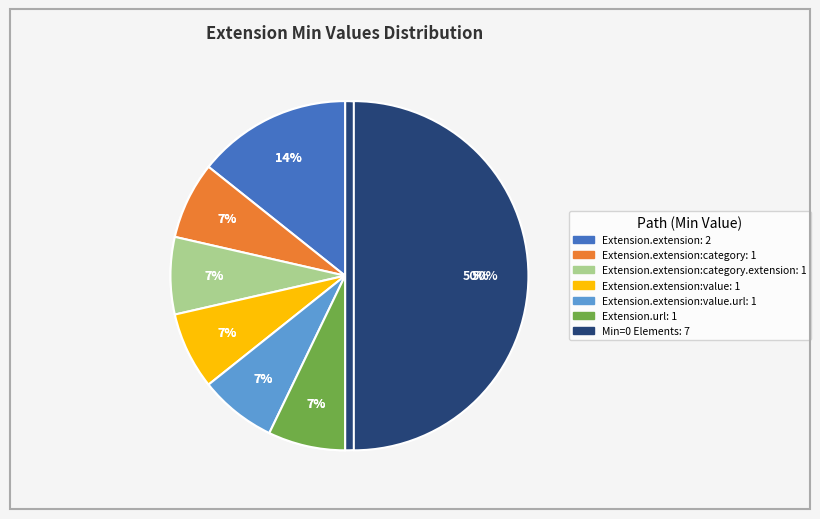

Does Extension.extension:value.url represent more than half of the total?

No